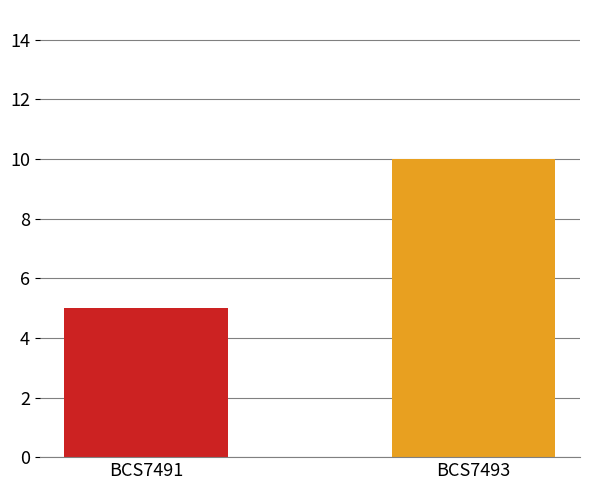

Are the bars grouped side by side (vs. stacked)?

Yes